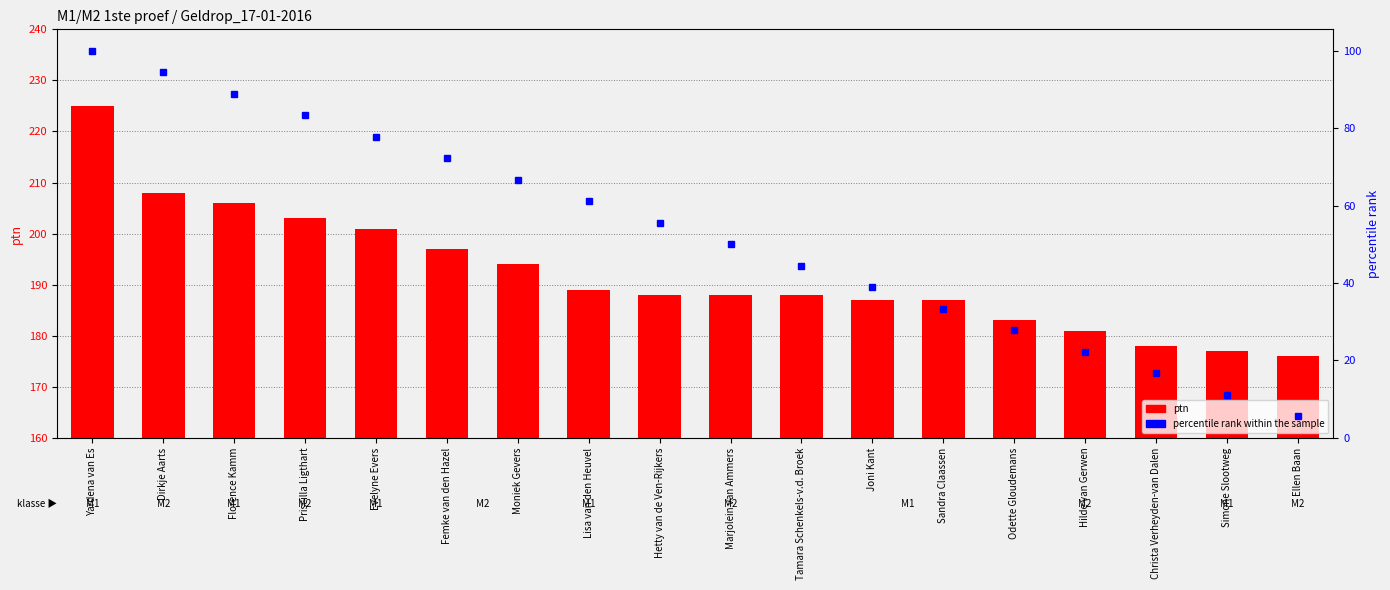

The value of ptn at Joni Kant is 247.5. True or false?

False